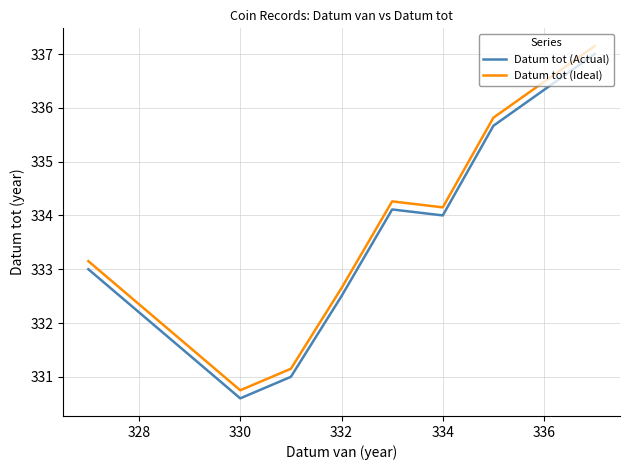

What is the minimum value shown in the chart?

330.6